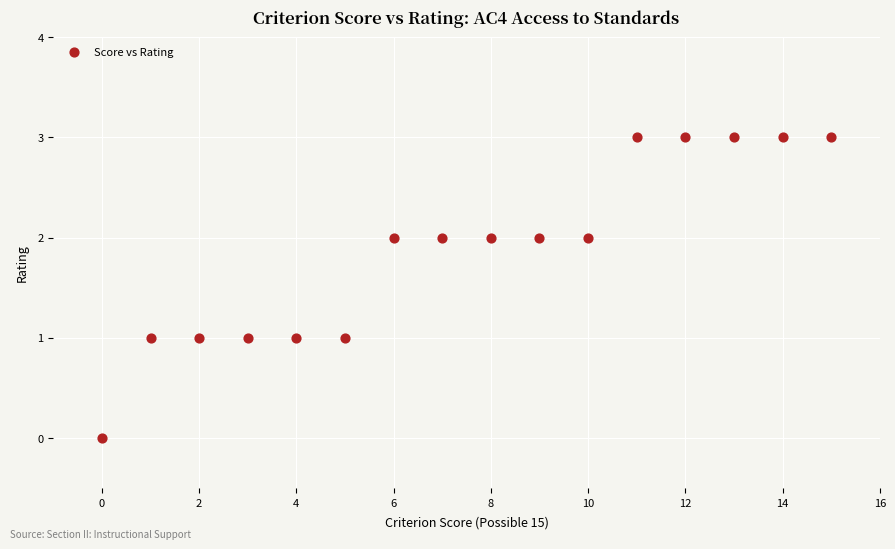

What is the range of X values (max minus min)?

15